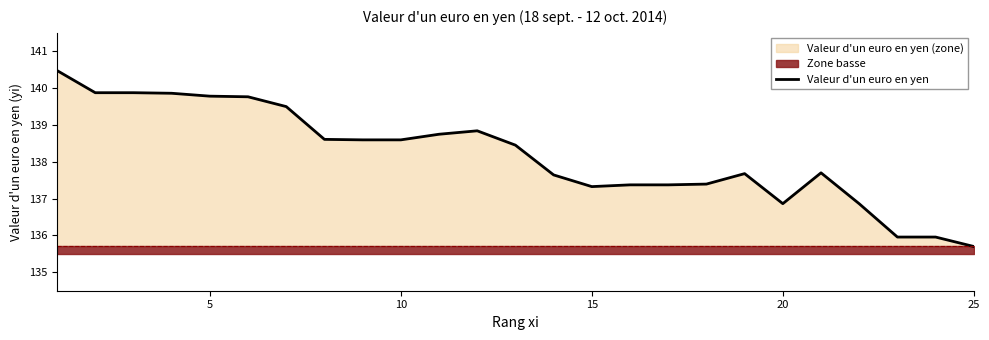

Which category has the lowest value in the Valeur d'un euro en yen series?

25